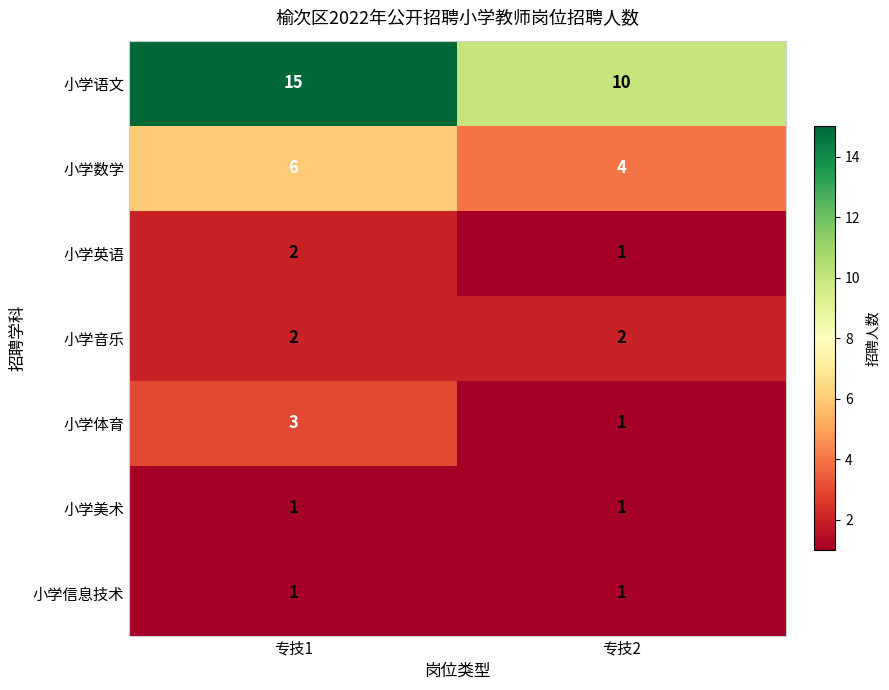

Between 专技1 and 专技2, which series saw the biggest shift?

小学语文